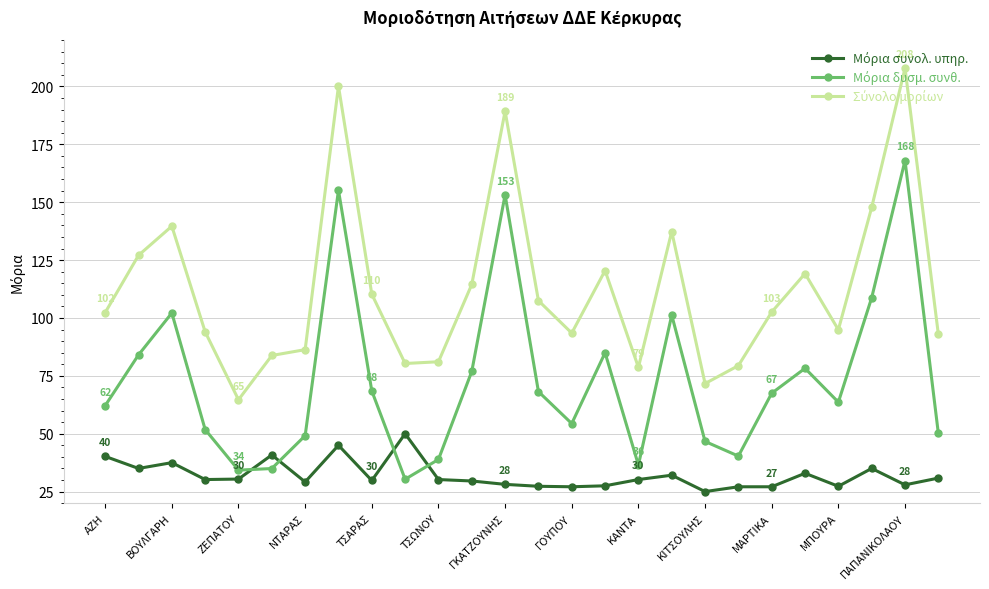

What is the greatest value displayed?

207.9